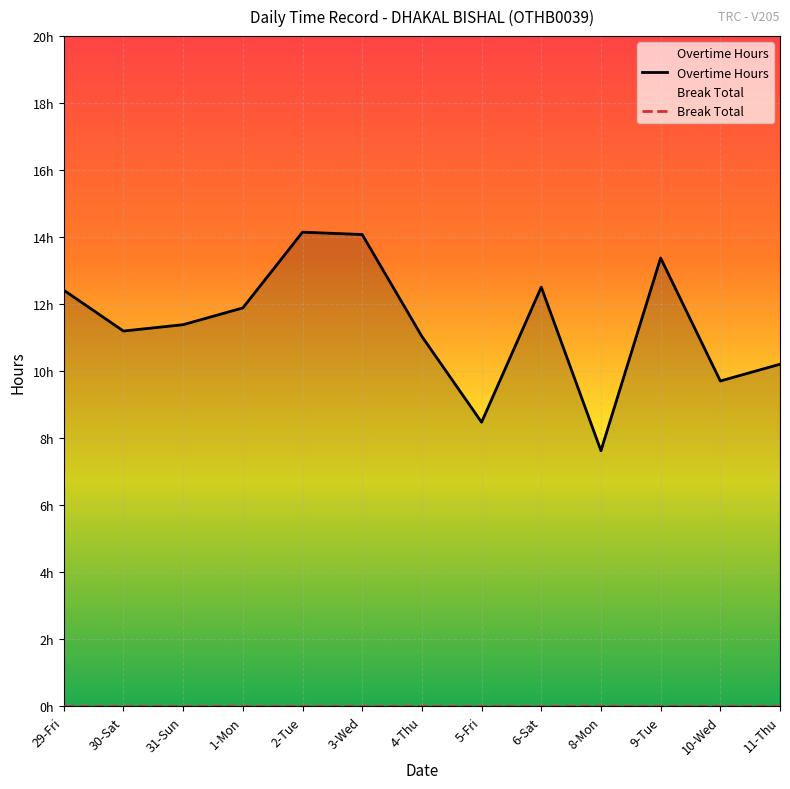

How many interior local peaks does the Overtime Hours series have?

3